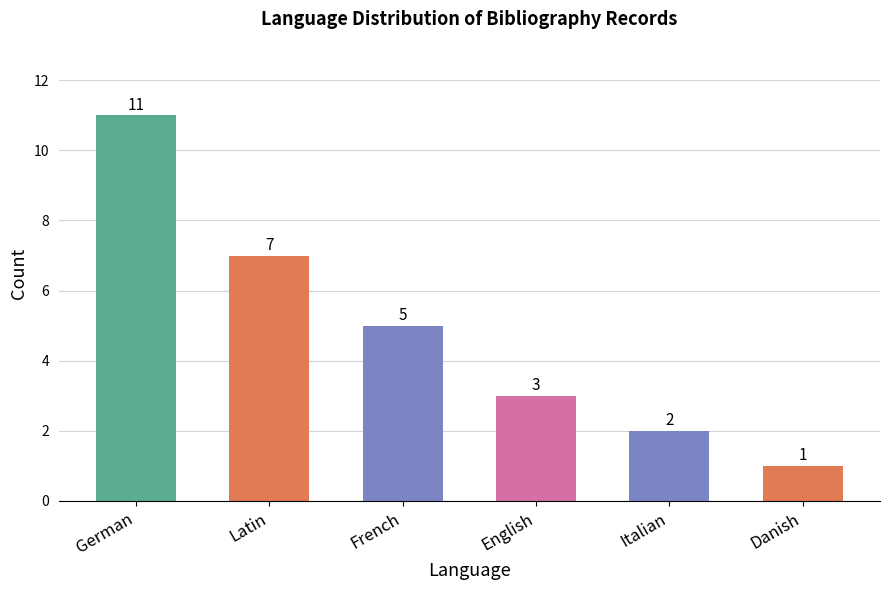

Rank the categories by value from highest to lowest.

German, Latin, French, English, Italian, Danish